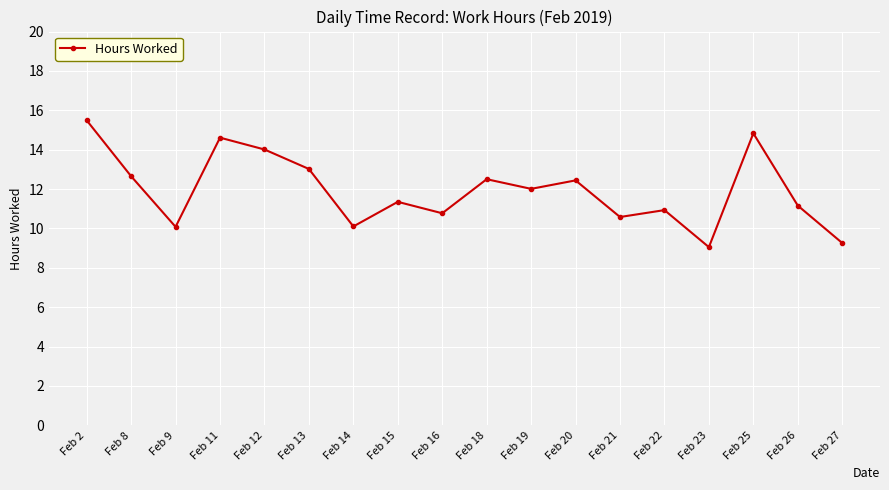

What is the greatest value displayed?

15.5